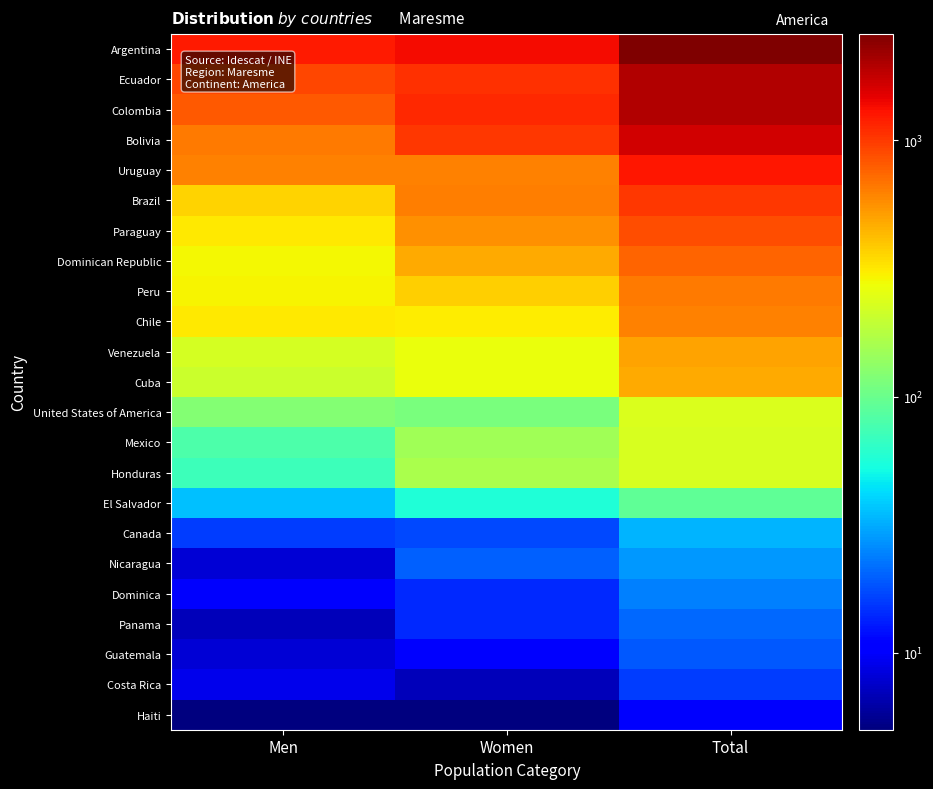

Reading left to right, transcribe all the data shown in this chart.

Argentina: Men=1246	Women=1355	Total=2601
Ecuador: Men=924	Women=1064	Total=1988
Colombia: Men=814	Women=1127	Total=1941
Bolivia: Men=661	Women=1012	Total=1673
Uruguay: Men=628	Women=623	Total=1251
Brazil: Men=367	Women=646	Total=1013
Paraguay: Men=316	Women=570	Total=886
Dominican Republic: Men=287	Women=473	Total=760
Peru: Men=291	Women=369	Total=660
Chile: Men=316	Women=304	Total=620
Venezuela: Men=226	Women=268	Total=494
Cuba: Men=207	Women=268	Total=475
United States of America: Men=121	Women=114	Total=235
Mexico: Men=81	Women=150	Total=231
Honduras: Men=70	Women=161	Total=231
El Salvador: Men=36	Women=57	Total=93
Canada: Men=16	Women=17	Total=33
Nicaragua: Men=8	Women=20	Total=28
Dominica: Men=10	Women=14	Total=24
Panama: Men=7	Women=14	Total=21
Guatemala: Men=8	Women=11	Total=19
Costa Rica: Men=9	Women=7	Total=16
Haiti: Men=5	Women=5	Total=10